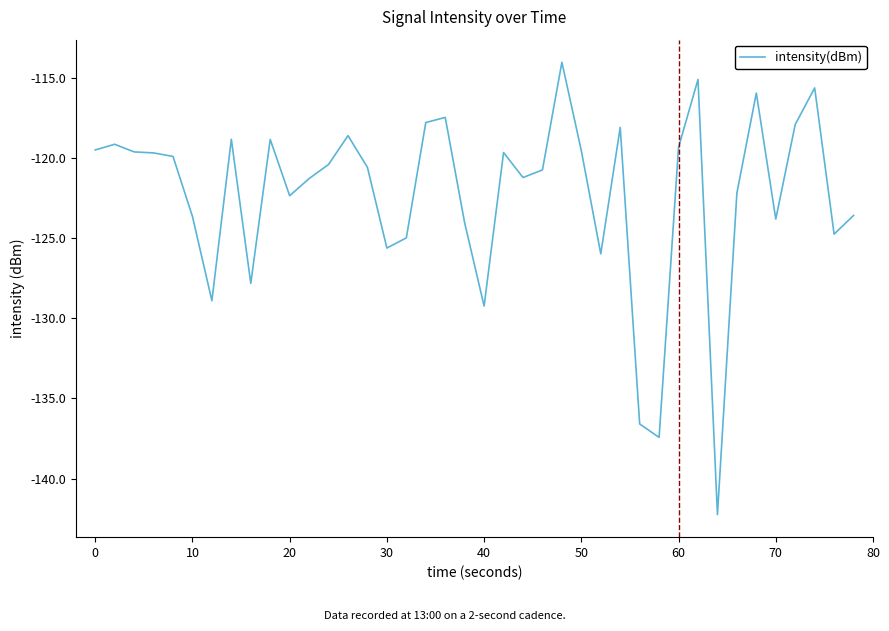

What is the smallest value displayed?

-142.2